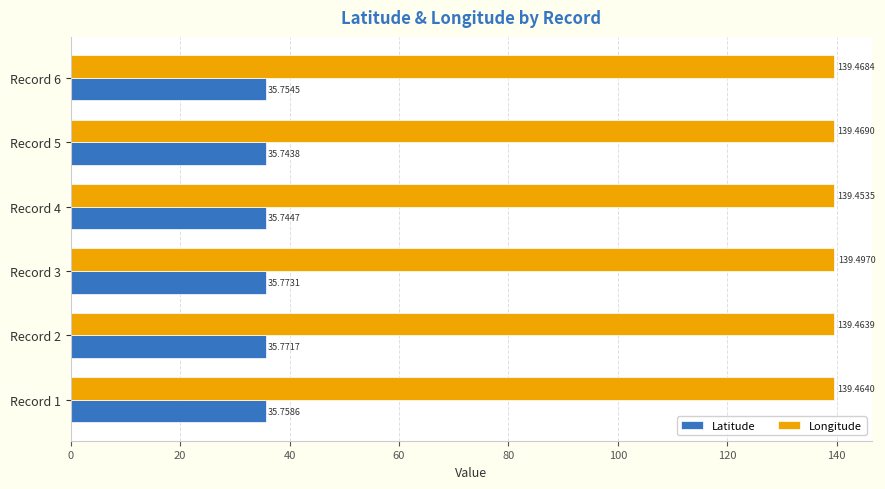

List the labels in order of Latitude value, largest first.

Record 3, Record 2, Record 1, Record 6, Record 4, Record 5